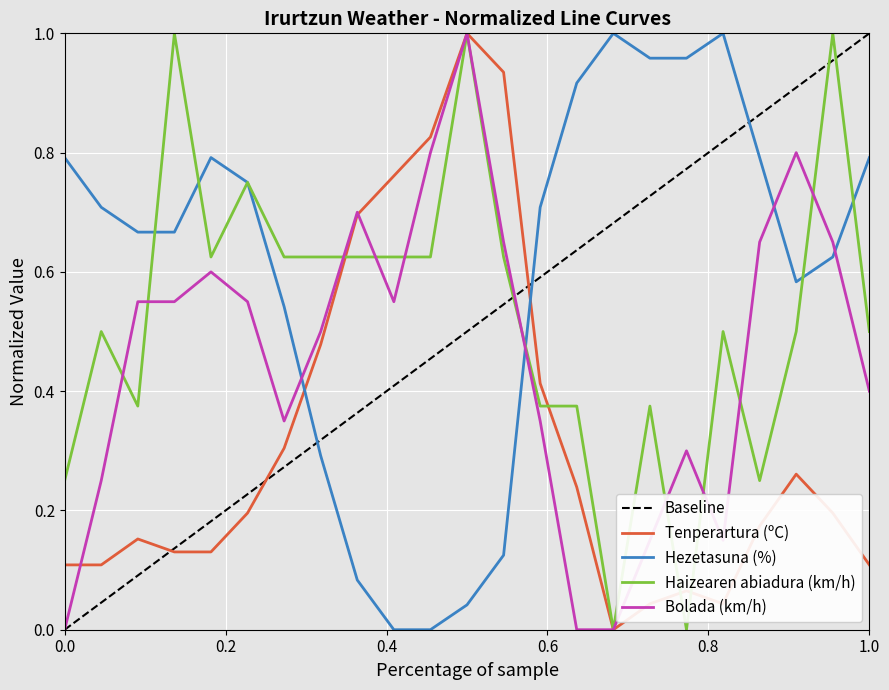

What are all the series names shown in the legend?

Tenperartura (ºC), Hezetasuna (%), Haizearen abiadura (km/h), Bolada (km/h)